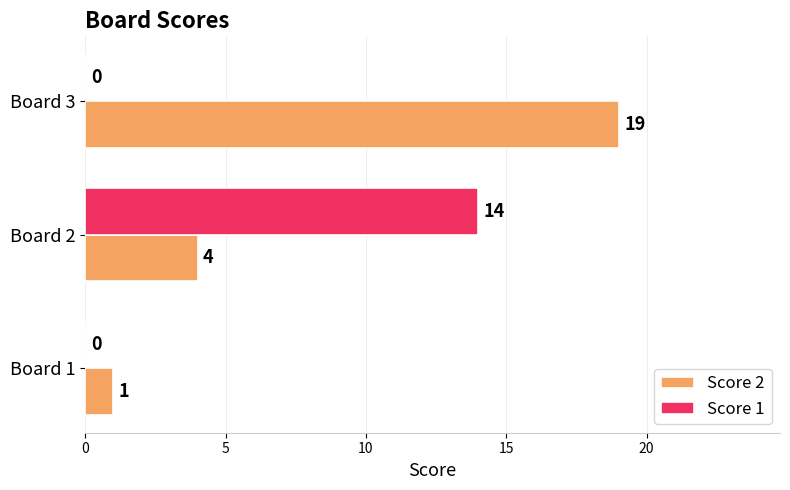

How many Score 2 values are between 1 and 19?

3